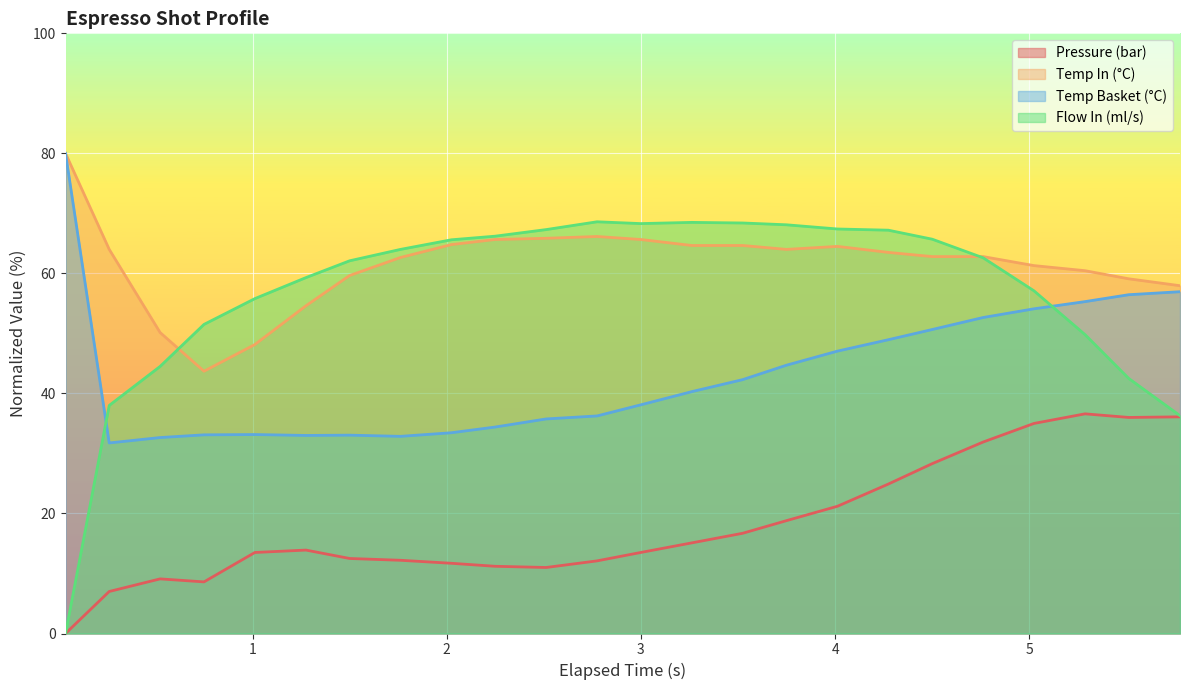

Reading left to right, what are all the values shown in this chart?

pressure: 0.037=0.0	0.262=7.0	0.524=9.1	0.75=8.6	1.012=13.5	1.275=13.9	1.5=12.5	1.762=12.2	2.024=11.7	2.249=11.2	2.512=11.0	2.774=12.1	2.999=13.5	3.262=15.1	3.524=16.7	3.749=18.8	4.012=21.2	4.274=24.9	4.5=28.3	4.762=31.9	5.024=35.0	5.287=36.6	5.512=36.0	5.776=36.1
water_temperature_in: 0.037=80.0	0.262=64.0	0.524=50.2	0.75=43.7	1.012=48.1	1.275=54.6	1.5=59.7	1.762=62.7	2.024=64.8	2.249=65.6	2.512=65.9	2.774=66.2	2.999=65.6	3.262=64.7	3.524=64.7	3.749=64.0	4.012=64.5	4.274=63.5	4.5=62.8	4.762=62.8	5.024=61.3	5.287=60.5	5.512=59.1	5.776=58.0
water_temperature_basket: 0.037=80.0	0.262=31.7	0.524=32.7	0.75=33.1	1.012=33.1	1.275=33.0	1.5=33.0	1.762=32.8	2.024=33.4	2.249=34.4	2.512=35.8	2.774=36.2	2.999=38.1	3.262=40.3	3.524=42.3	3.749=44.7	4.012=47.0	4.274=49.0	4.5=50.6	4.762=52.7	5.024=54.1	5.287=55.3	5.512=56.5	5.776=57.0
flow_in: 0.037=0.0	0.262=38.0	0.524=44.5	0.75=51.5	1.012=55.8	1.275=59.3	1.5=62.1	1.762=64.0	2.024=65.6	2.249=66.2	2.512=67.3	2.774=68.6	2.999=68.3	3.262=68.5	3.524=68.4	3.749=68.1	4.012=67.4	4.274=67.2	4.5=65.7	4.762=62.6	5.024=57.1	5.287=49.8	5.512=42.5	5.776=36.3